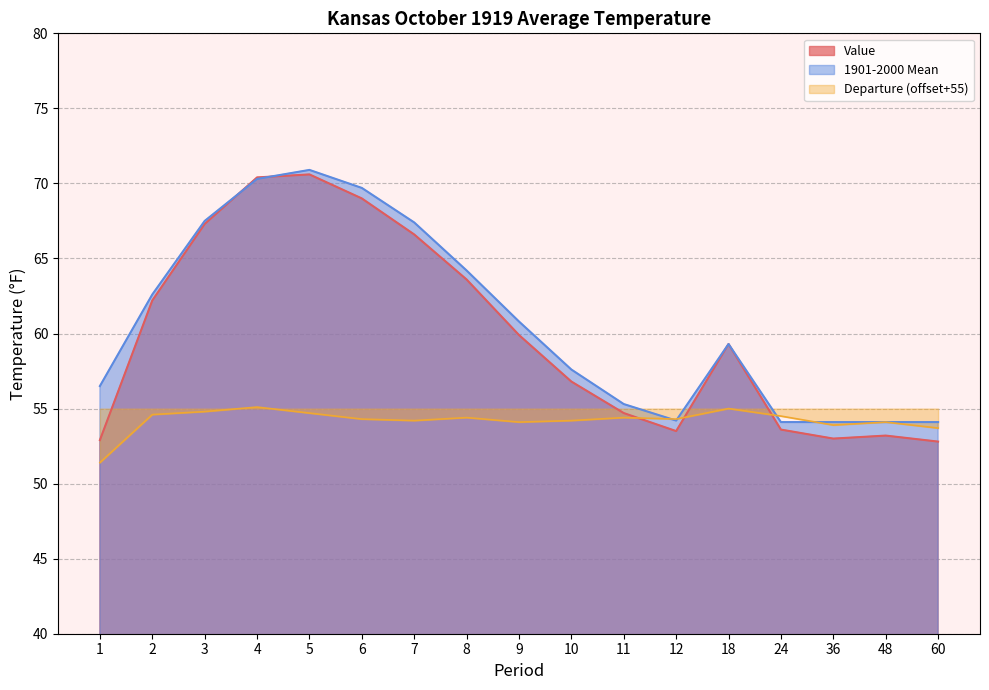

Reading left to right, transcribe all the data shown in this chart.

Value: 52.9	62.2	67.3	70.4	70.6	69.0	66.6	63.6	59.9	56.8	54.7	53.5	59.3	53.6	53.0	53.2	52.8
1901-2000 Mean: 56.5	62.6	67.5	70.3	70.9	69.7	67.4	64.2	60.8	57.6	55.3	54.2	59.3	54.1	54.1	54.1	54.1
Departure: 51.4	54.6	54.8	55.1	54.7	54.3	54.2	54.4	54.1	54.2	54.4	54.3	55.0	54.5	53.9	54.1	53.7